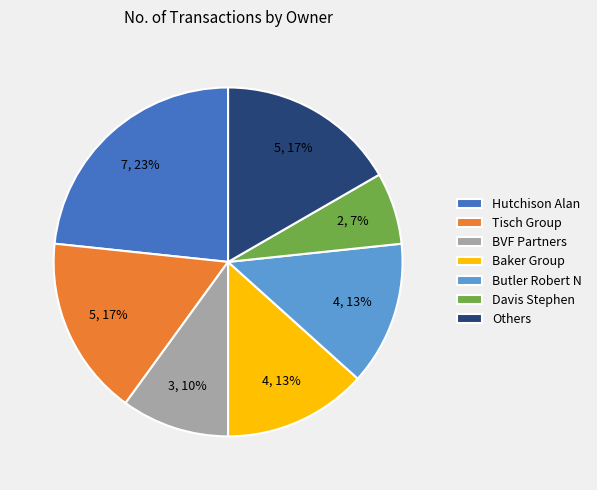

What percentage is the Butler Robert N slice, to the nearest percent?

13%